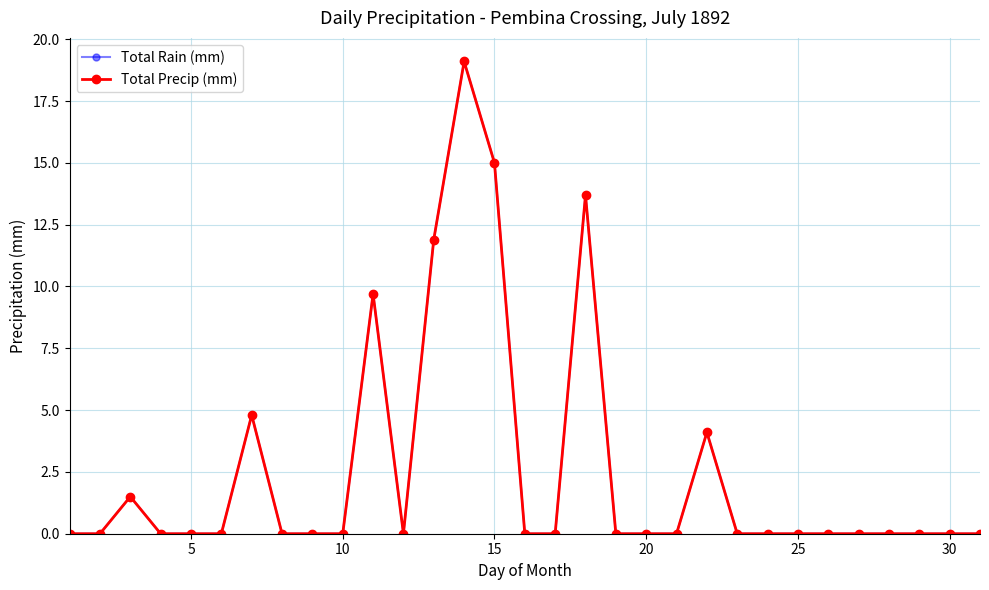

Does the chart have visible grid lines?

Yes